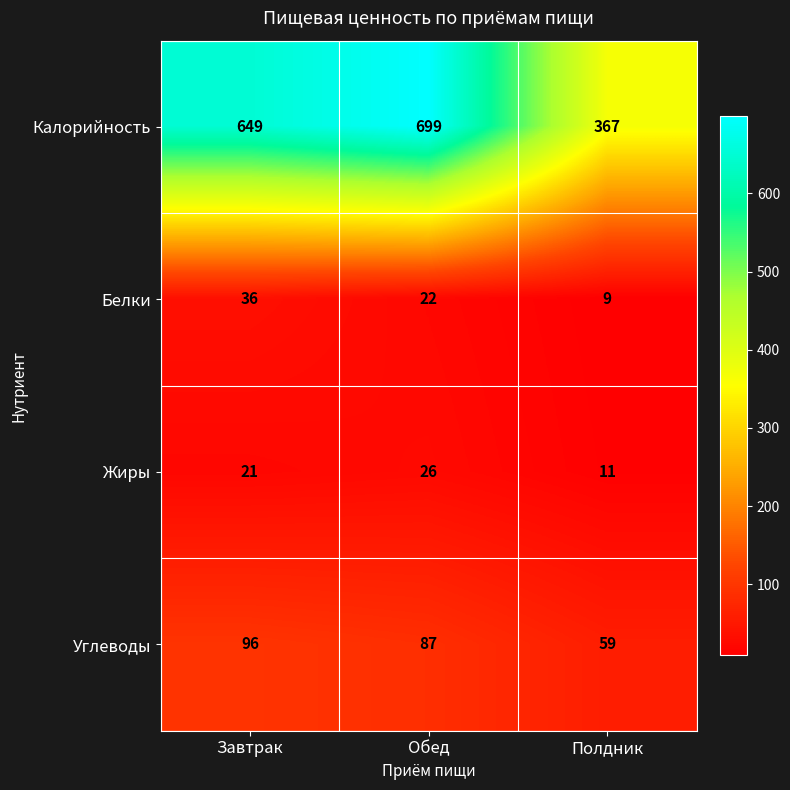

What is the minimum value shown in the chart?

9